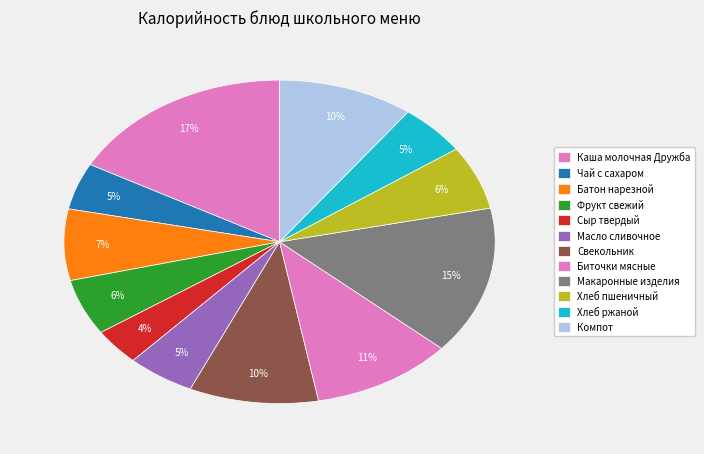

Between Сыр твердый and Чай с сахаром, which is larger?

Чай с сахаром